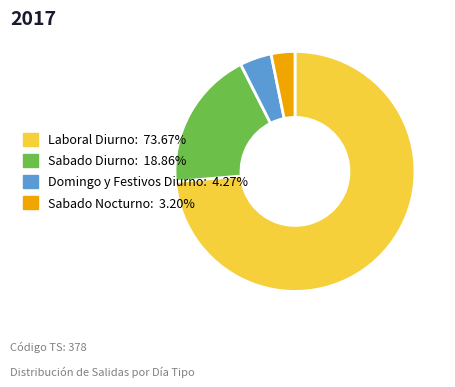

Which category has the biggest portion of the pie?

Laboral Diurno